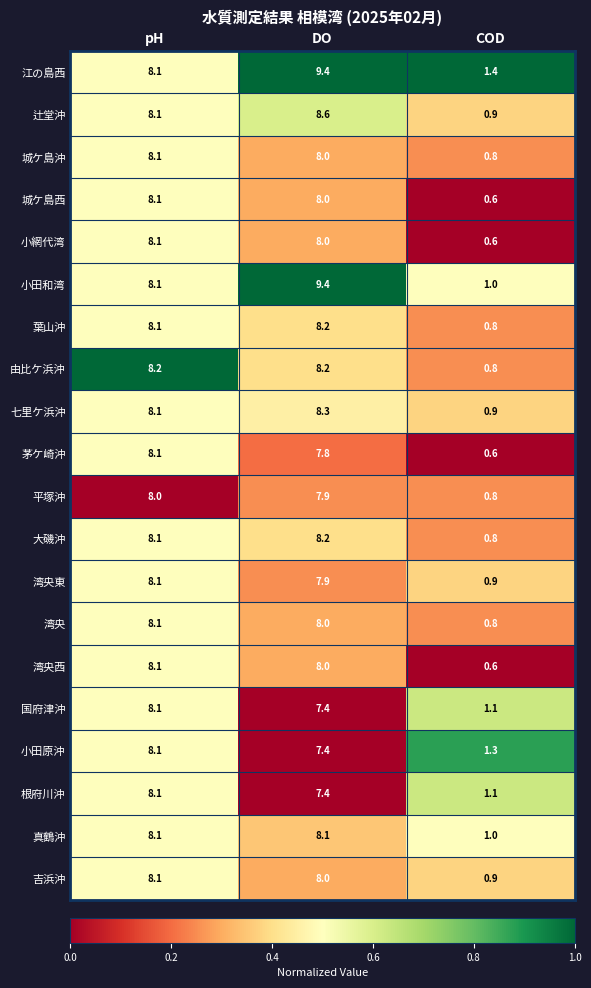

Which series has the largest total across all categories?

江の島西